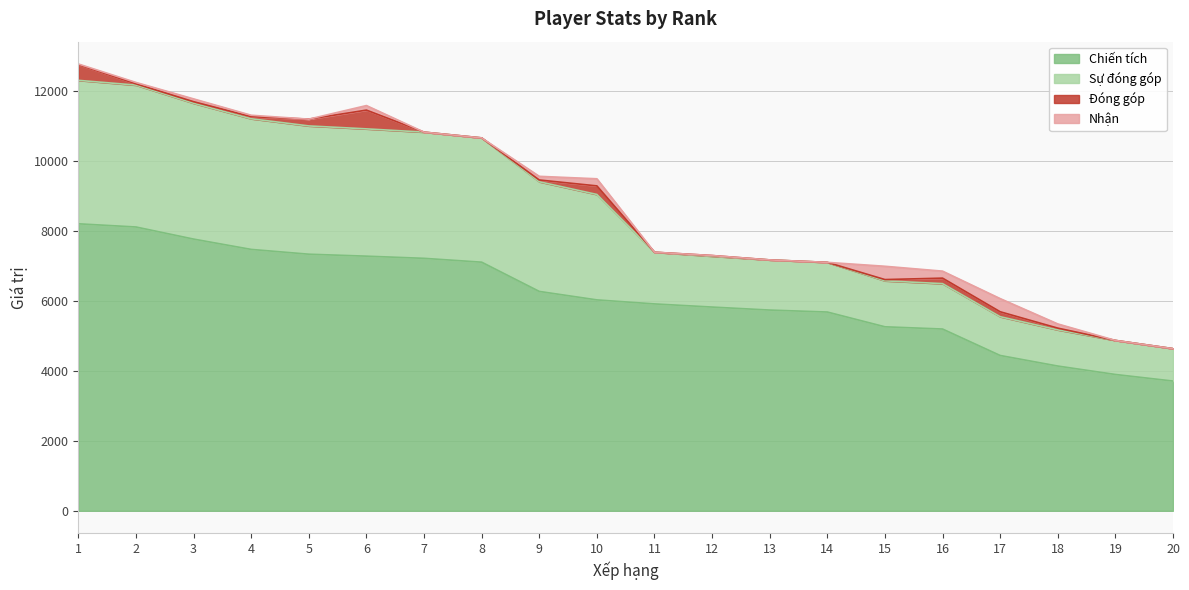

Between 8 and 11, which series saw the biggest shift?

Sự đóng góp